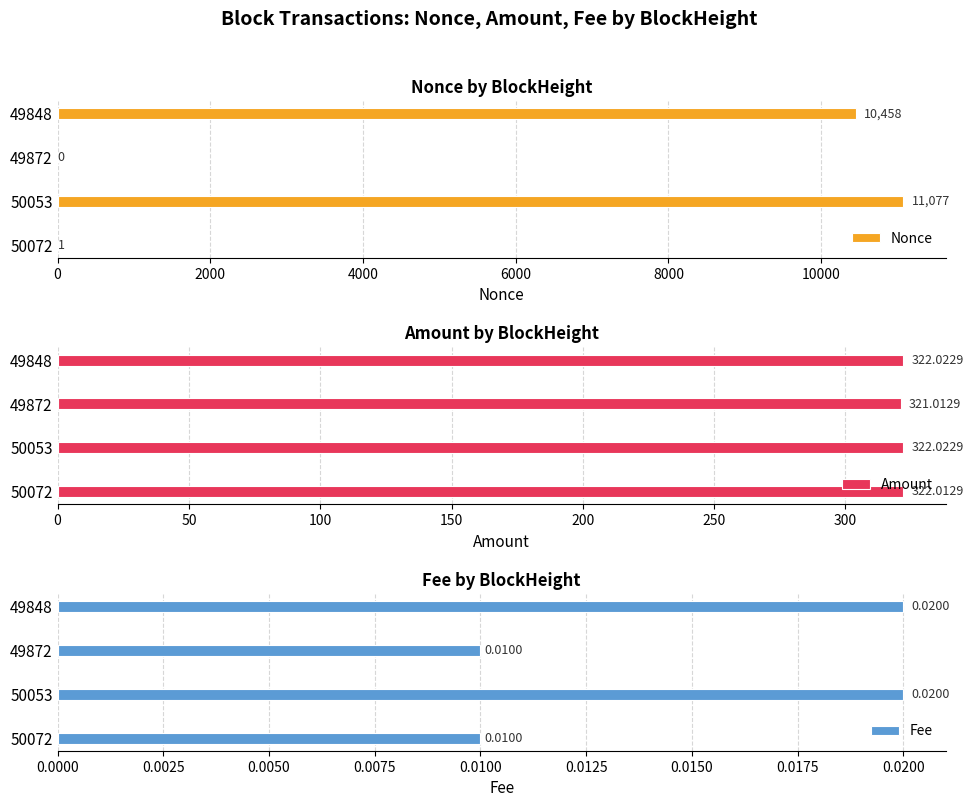

What is the sum of the Amount values at 50053 and 50072?

644.0